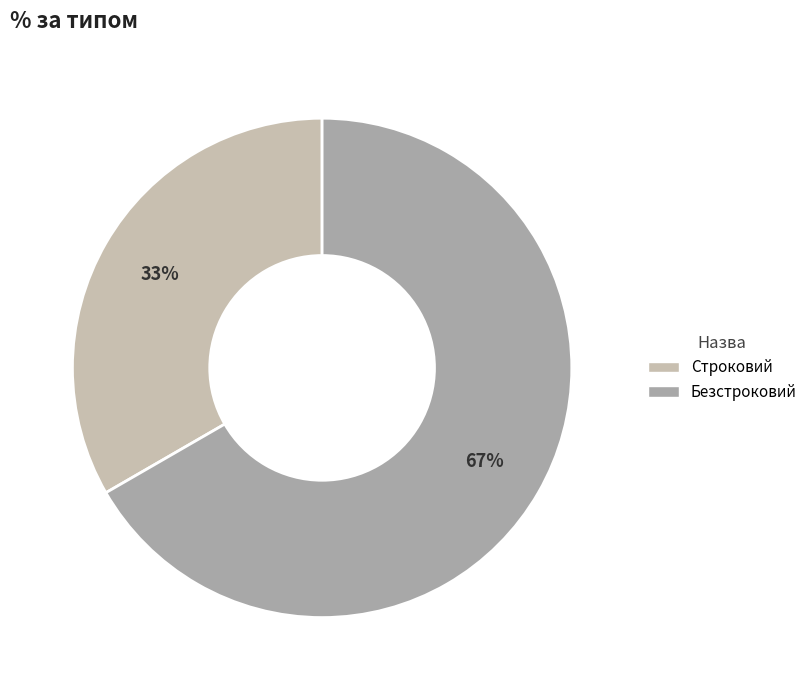

True or false: Безстроковий accounts for 54% of the total.

False